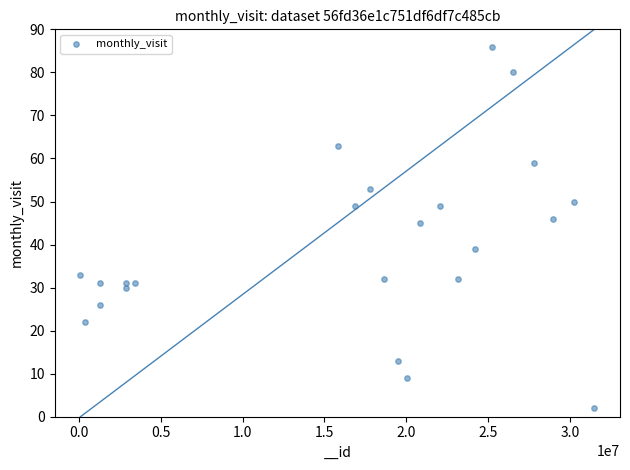

What is the range of X values (max minus min)?

31375580